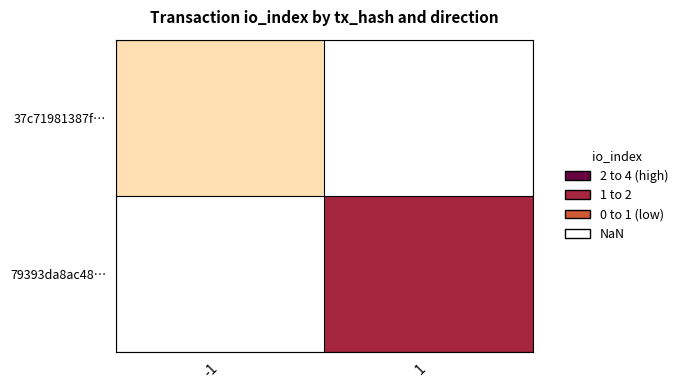

Is the value of 79393da8ac48… at 1 greater than the value of 37c71981387f… at -1?

Yes